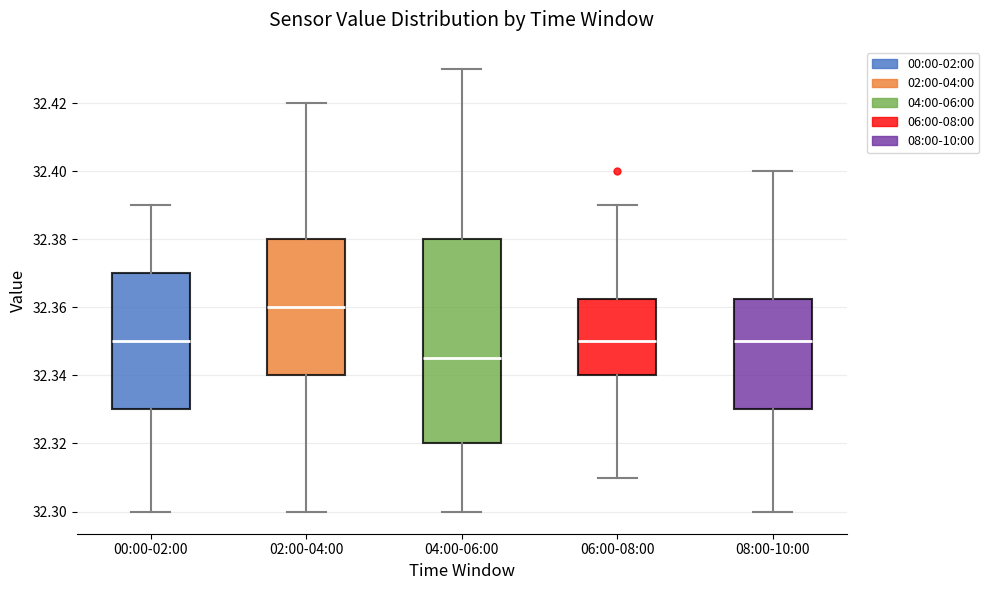

Which box is the tallest, from its lower edge to its upper edge?

04:00-06:00